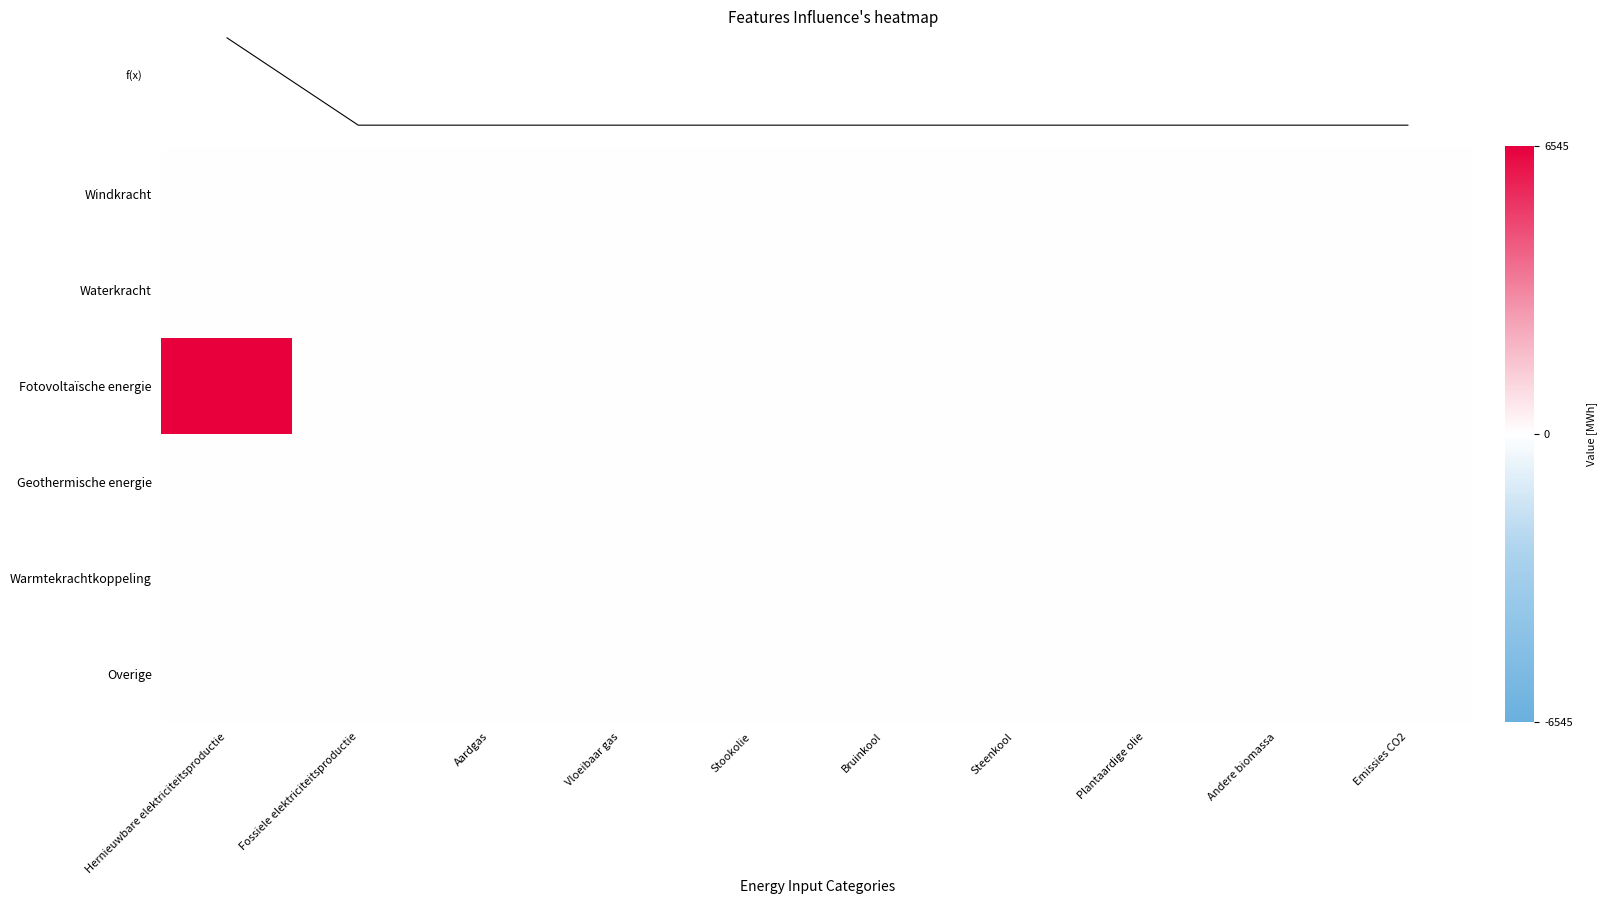

Reading left to right, list all the values displayed in this chart.

Windkracht: Hernieuwbare elektriciteitsproductie=0.0	Fossiele elektriciteitsproductie=0.0	Aardgas=0.0	Vloeibaar gas=0.0	Stookolie=0.0	Bruinkool=0.0	Steenkool=0.0	Plantaardige olie=0.0	Andere biomassa=0.0	Emissies CO2=0.0
Waterkracht: Hernieuwbare elektriciteitsproductie=0.0	Fossiele elektriciteitsproductie=0.0	Aardgas=0.0	Vloeibaar gas=0.0	Stookolie=0.0	Bruinkool=0.0	Steenkool=0.0	Plantaardige olie=0.0	Andere biomassa=0.0	Emissies CO2=0.0
Fotovoltaïsche energie: Hernieuwbare elektriciteitsproductie=6545.1	Fossiele elektriciteitsproductie=0.0	Aardgas=0.0	Vloeibaar gas=0.0	Stookolie=0.0	Bruinkool=0.0	Steenkool=0.0	Plantaardige olie=0.0	Andere biomassa=0.0	Emissies CO2=0.0
Geothermische energie: Hernieuwbare elektriciteitsproductie=0.0	Fossiele elektriciteitsproductie=0.0	Aardgas=0.0	Vloeibaar gas=0.0	Stookolie=0.0	Bruinkool=0.0	Steenkool=0.0	Plantaardige olie=0.0	Andere biomassa=0.0	Emissies CO2=0.0
Warmtekrachtkoppeling: Hernieuwbare elektriciteitsproductie=0.0	Fossiele elektriciteitsproductie=0.0	Aardgas=0.0	Vloeibaar gas=0.0	Stookolie=0.0	Bruinkool=0.0	Steenkool=0.0	Plantaardige olie=0.0	Andere biomassa=0.0	Emissies CO2=0.0
Overige: Hernieuwbare elektriciteitsproductie=0.0	Fossiele elektriciteitsproductie=0.0	Aardgas=0.0	Vloeibaar gas=0.0	Stookolie=0.0	Bruinkool=0.0	Steenkool=0.0	Plantaardige olie=0.0	Andere biomassa=0.0	Emissies CO2=0.0